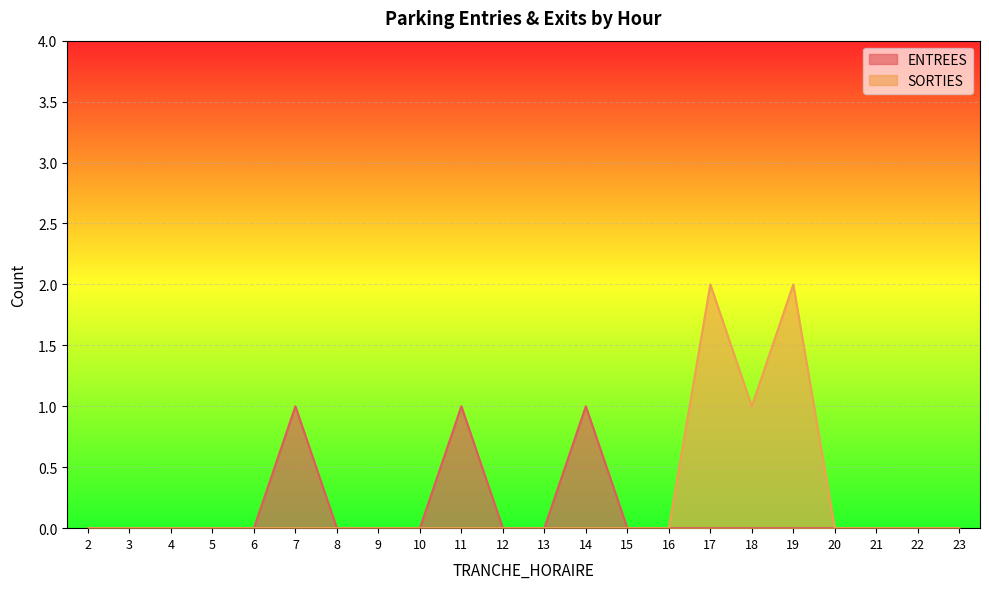

What are all the series names shown in the legend?

ENTREES, SORTIES